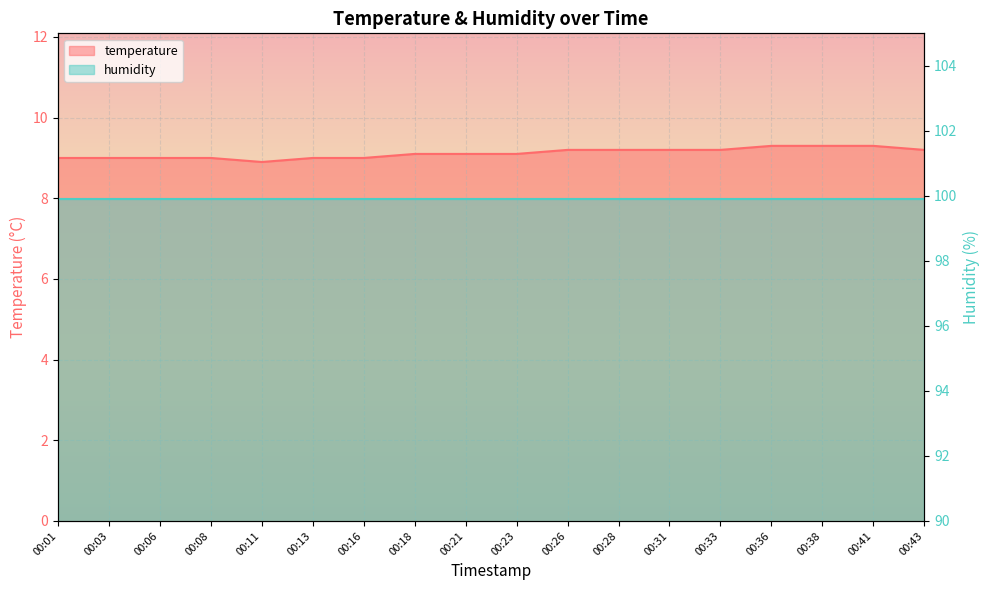

Reading left to right, list all the values displayed in this chart.

00:01=9.0	00:03=9.0	00:06=9.0	00:08=9.0	00:11=8.9	00:13=9.0	00:16=9.0	00:18=9.1	00:21=9.1	00:23=9.1	00:26=9.2	00:28=9.2	00:31=9.2	00:33=9.2	00:36=9.3	00:38=9.3	00:41=9.3	00:43=9.2